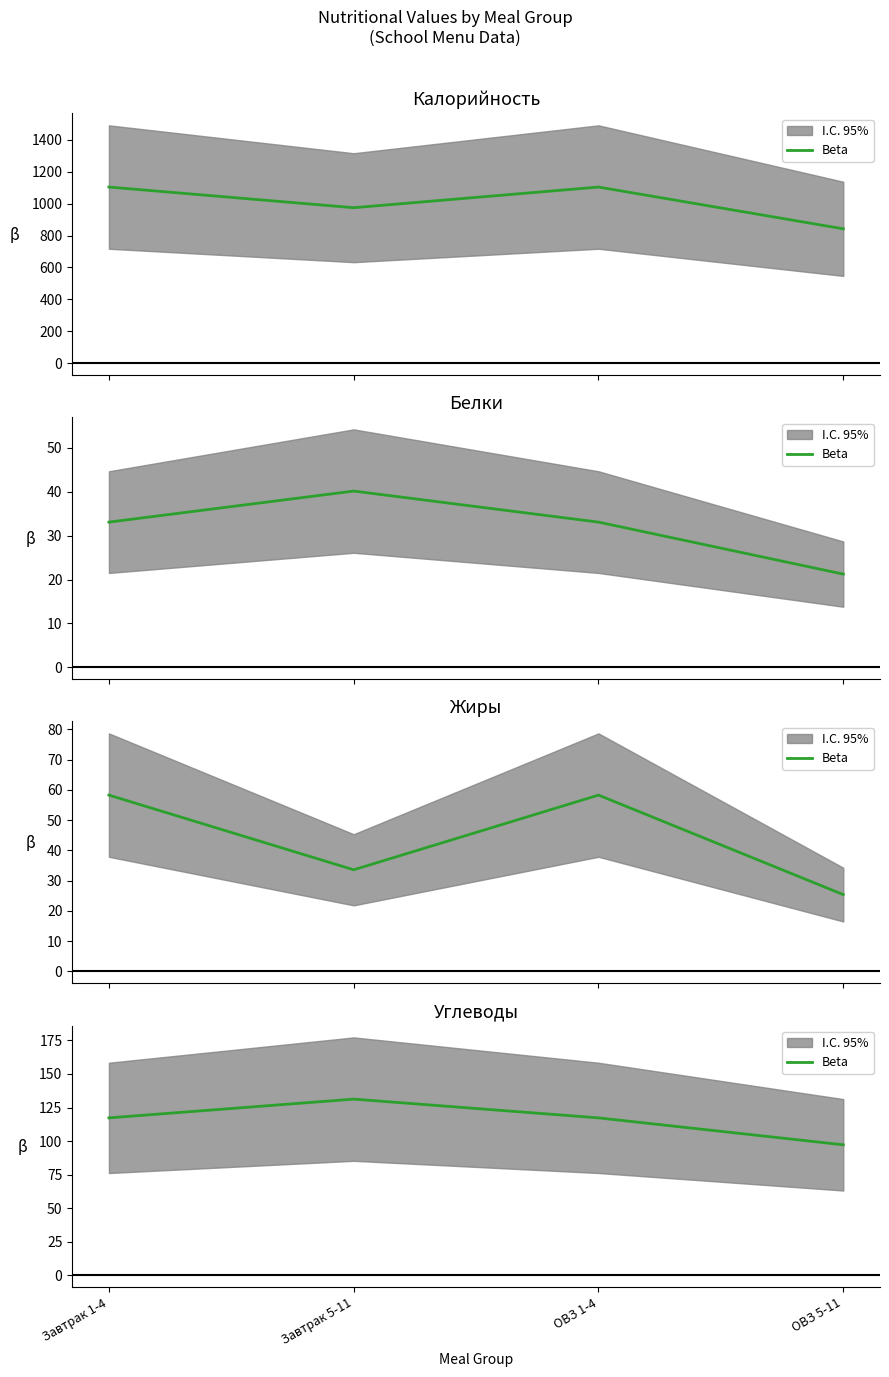

What is the difference between the values at Завтрак 1-4 and Завтрак 5-11?

14.0